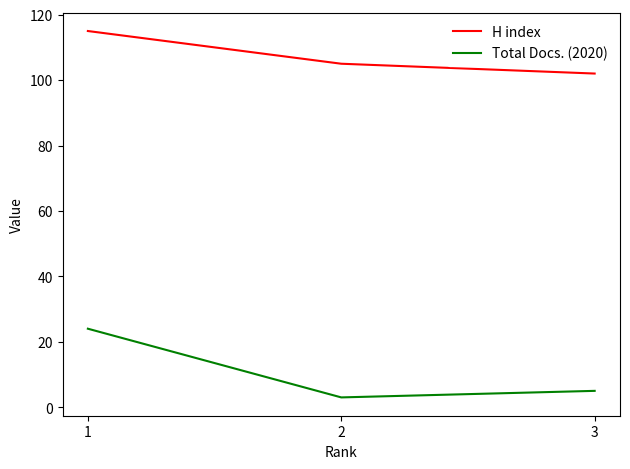

Where is H index nearest to the value 108?

2